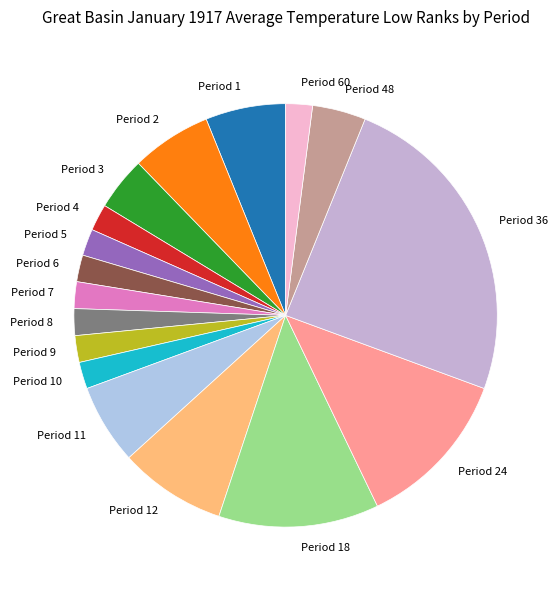

The Period 7 slice represents 2% of the pie. True or false?

True